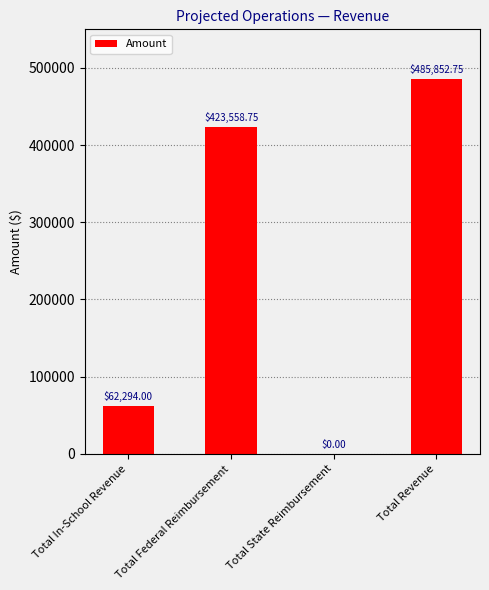

Between Total Federal Reimbursement and Total State Reimbursement, which is larger?

Total Federal Reimbursement